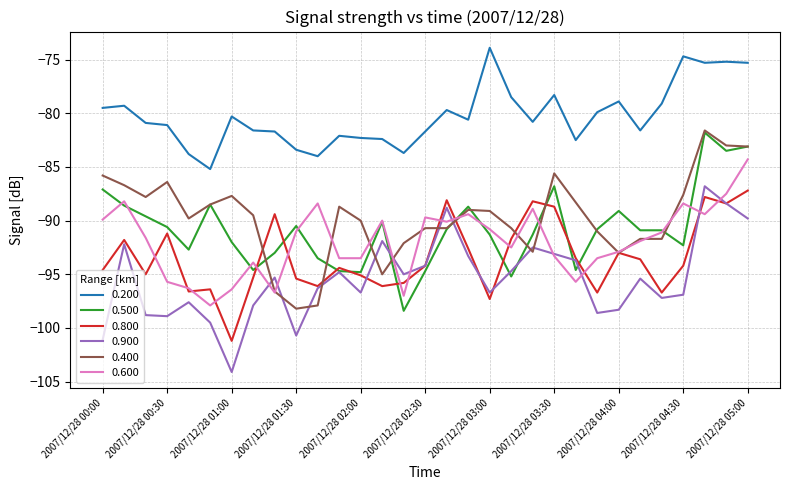

Count the number of data series in this chart.

6